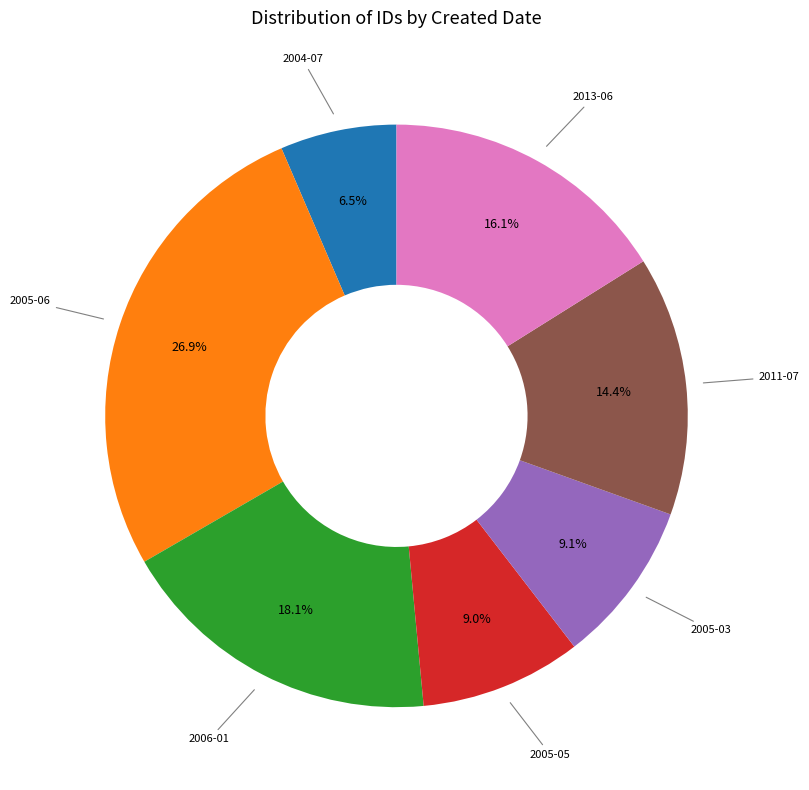

To the nearest percent, what is the average slice percentage?

14%